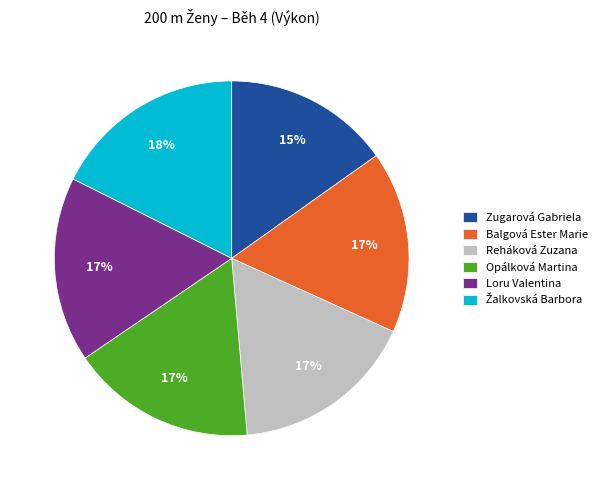

To the nearest percent, what portion does Loru Valentina represent?

17%